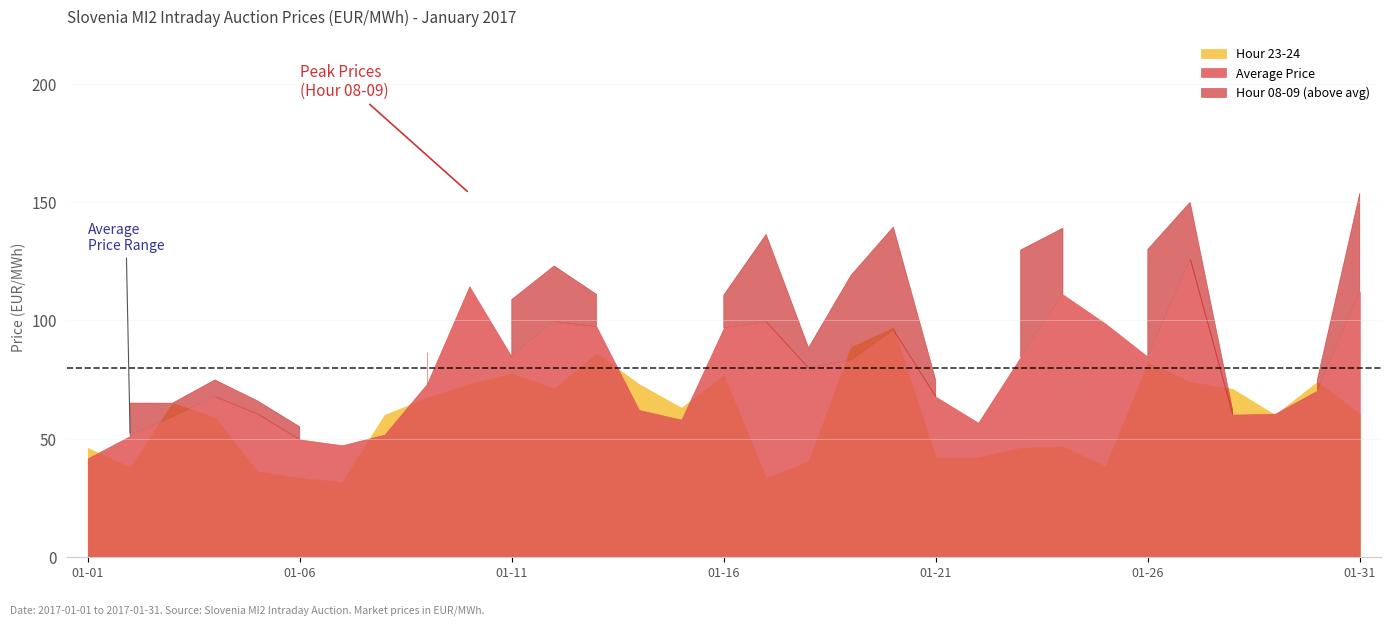

How many data points in Hour 23-24 are less than 60?

13